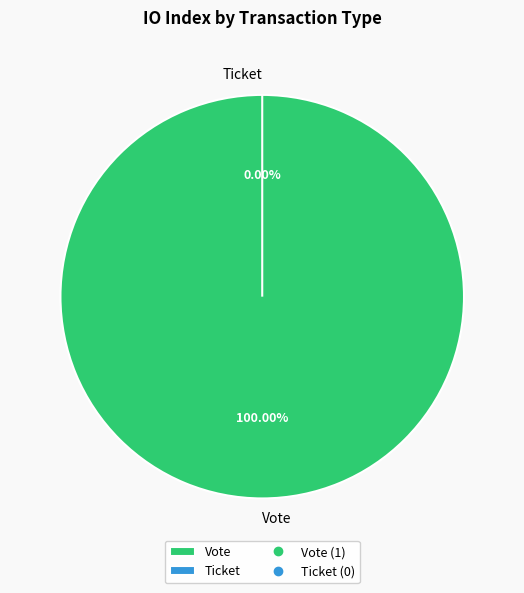

How many segments does this pie chart have?

2